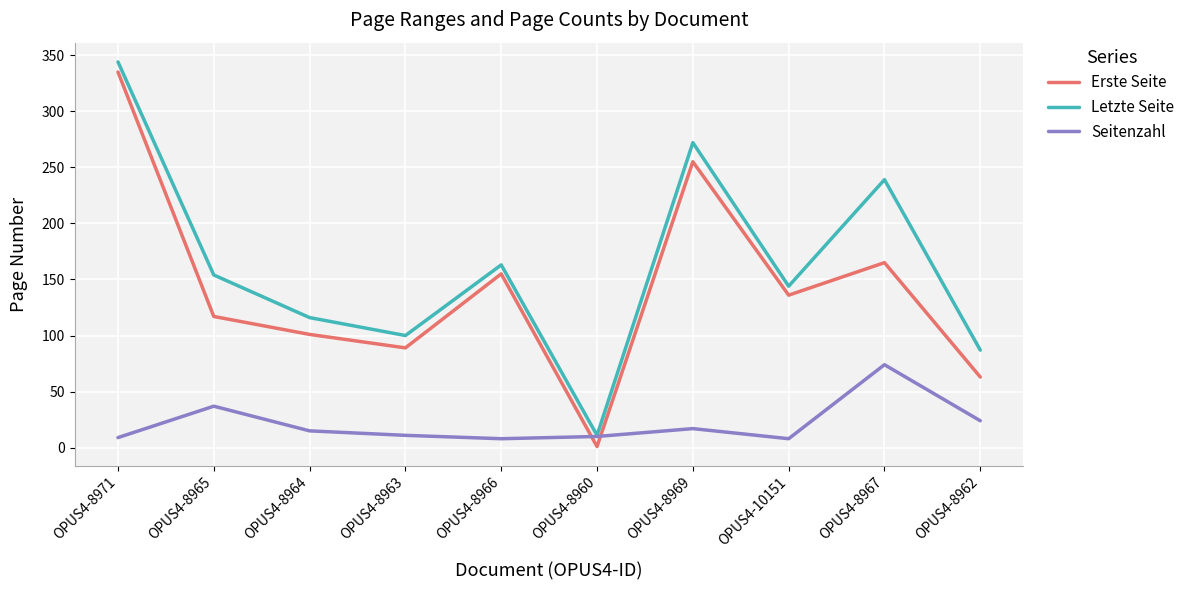

In Seitenzahl, how many points are higher than both neighbors (excluding endpoints)?

3